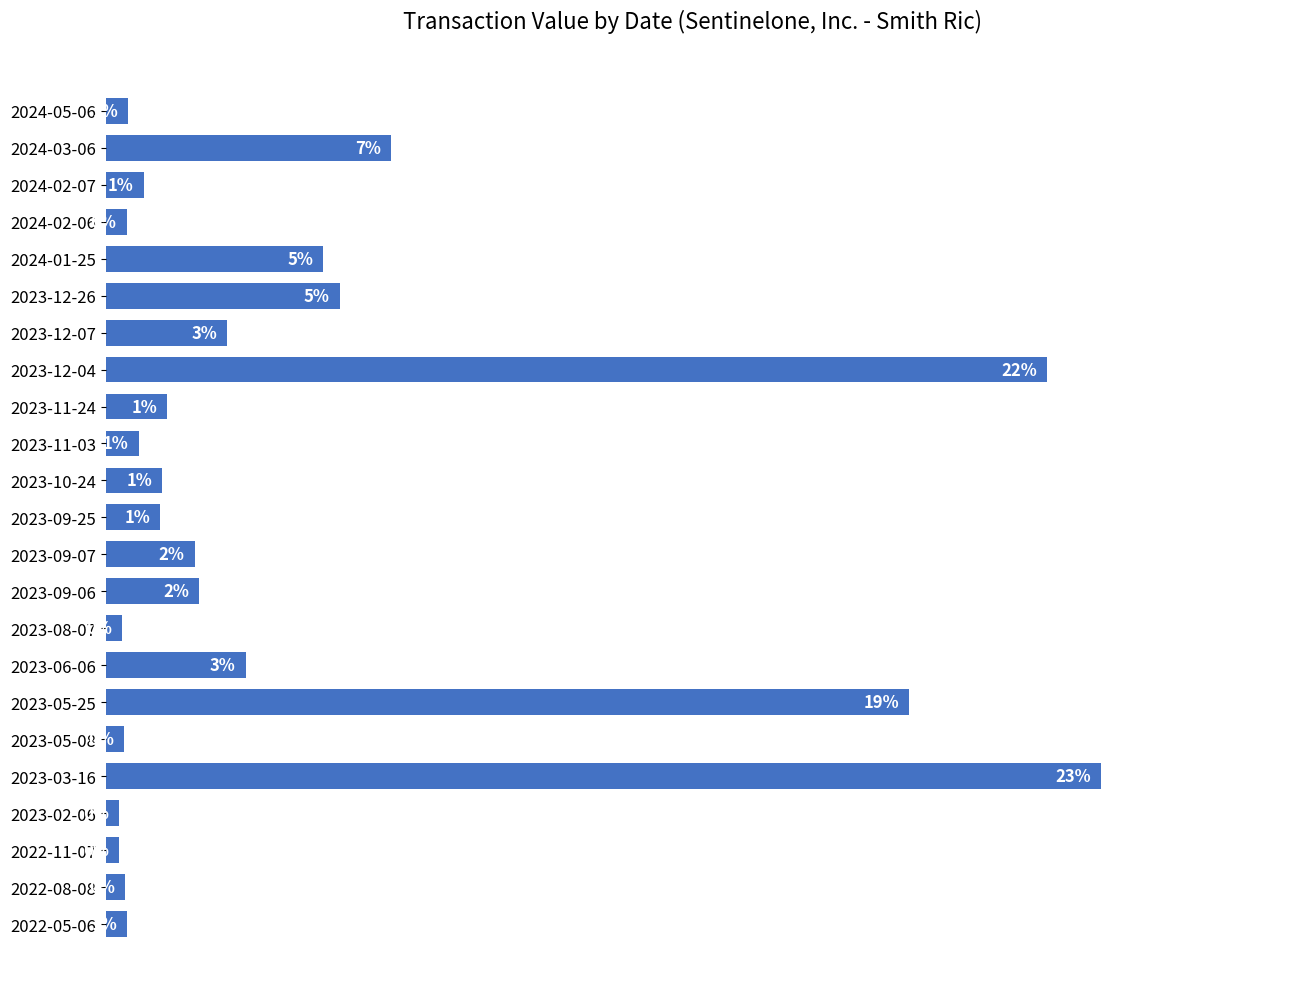

What is the sum of all values?

100.0